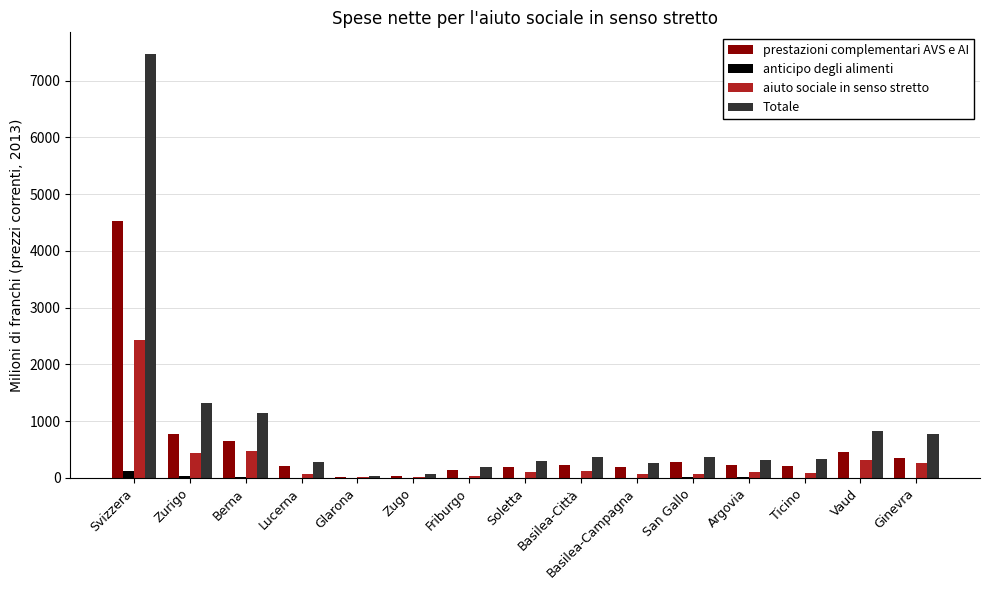

How many categories are shown in the chart?

15